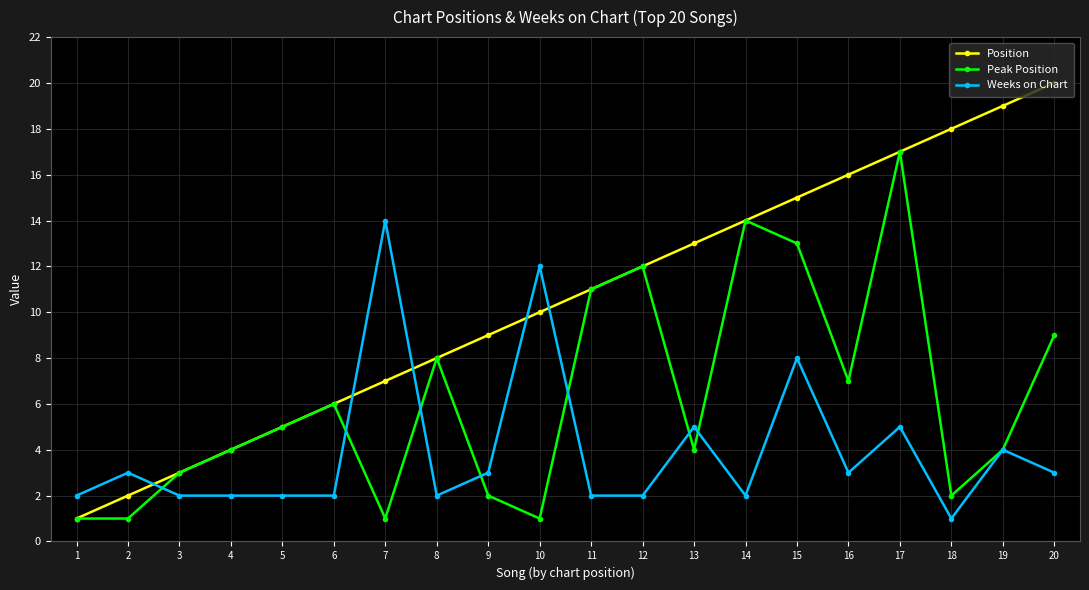

Which category has the highest value across all series?

20